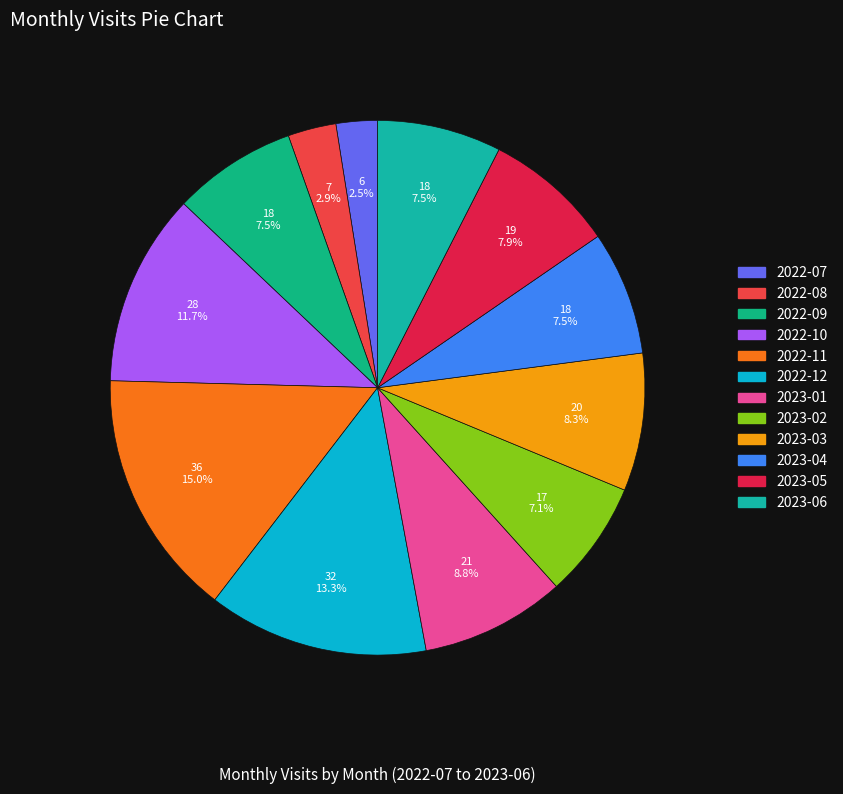

What is the smallest slice in the pie chart?

2022-07